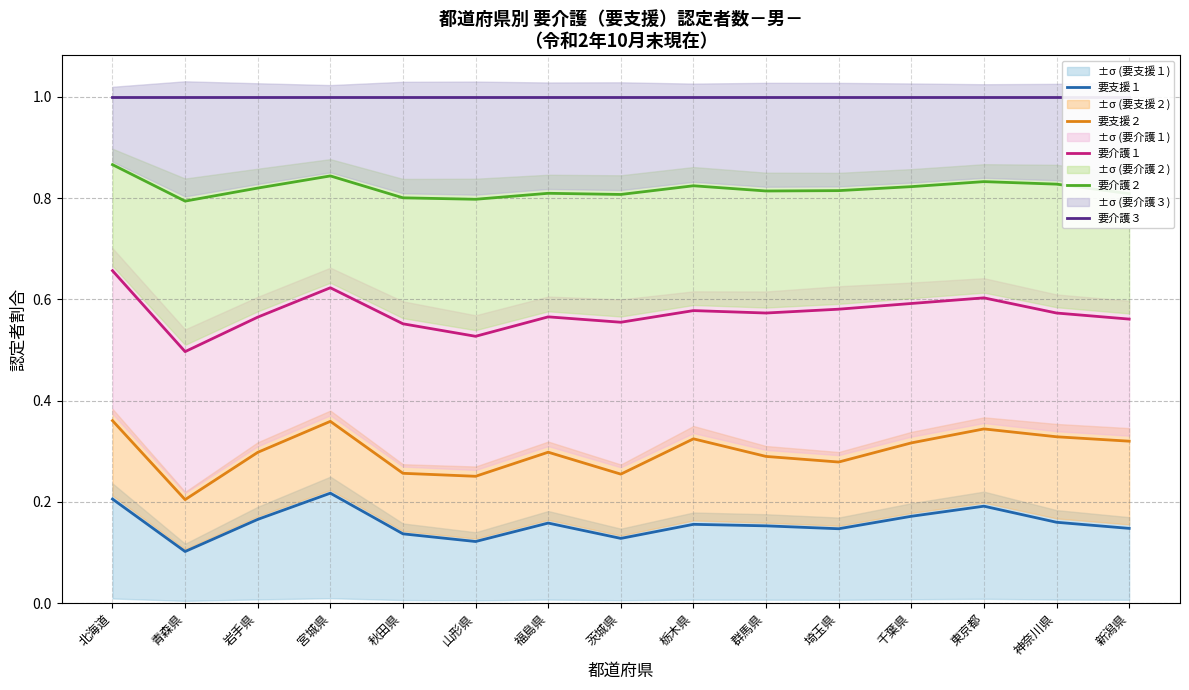

Is the value of 要介護２ at 千葉県 greater than the value of 要支援２ at 神奈川県?

Yes